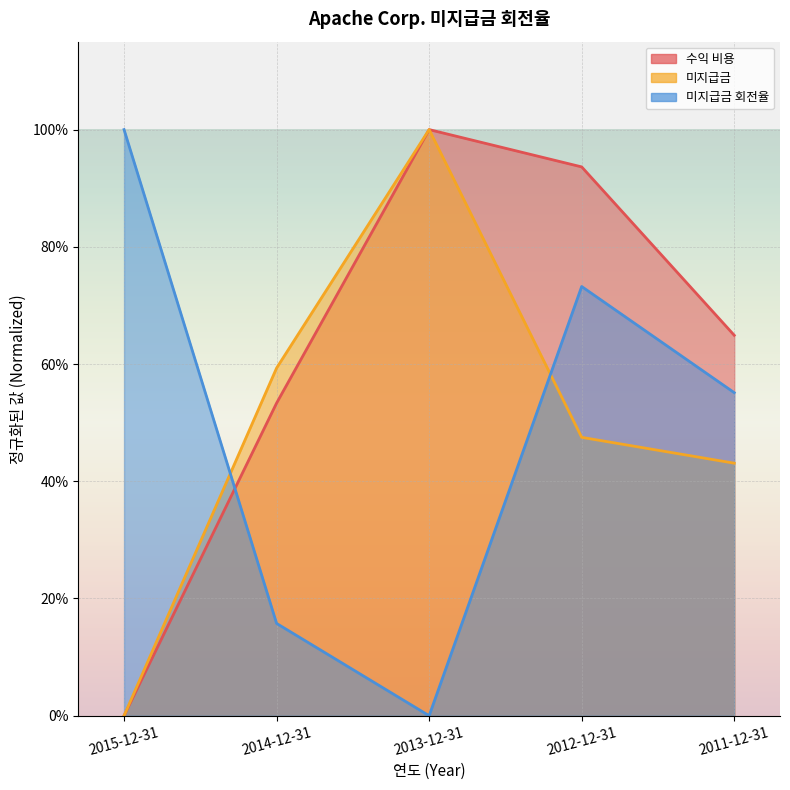

Is the value of 미지급금 회전율 at 2013-12-31 greater than the value of 미지급금 at 2013-12-31?

No